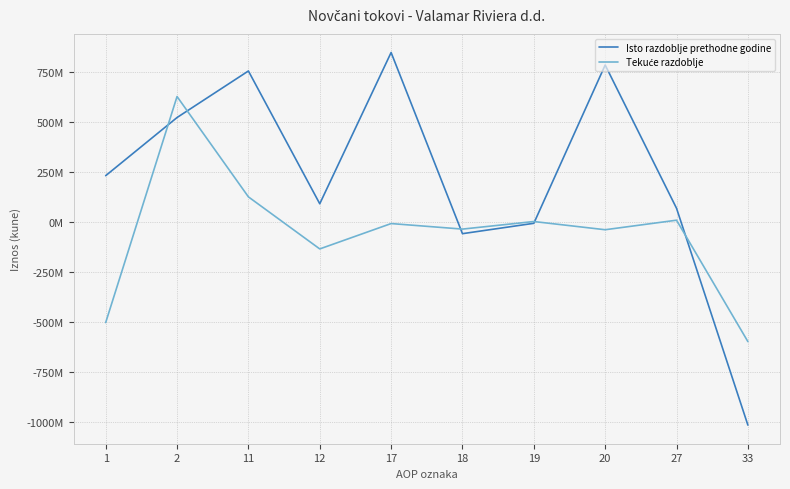

What is the difference between the second highest and second lowest values in the Tekuće razdoblje series?

627709571